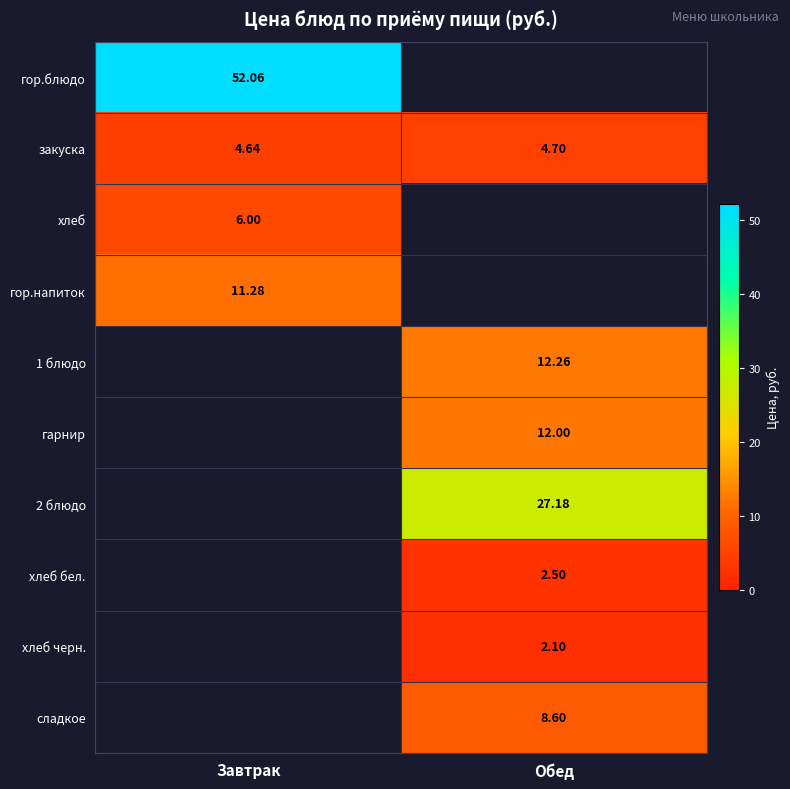

Rank the categories by гор.блюдо value from highest to lowest.

Завтрак, Обед